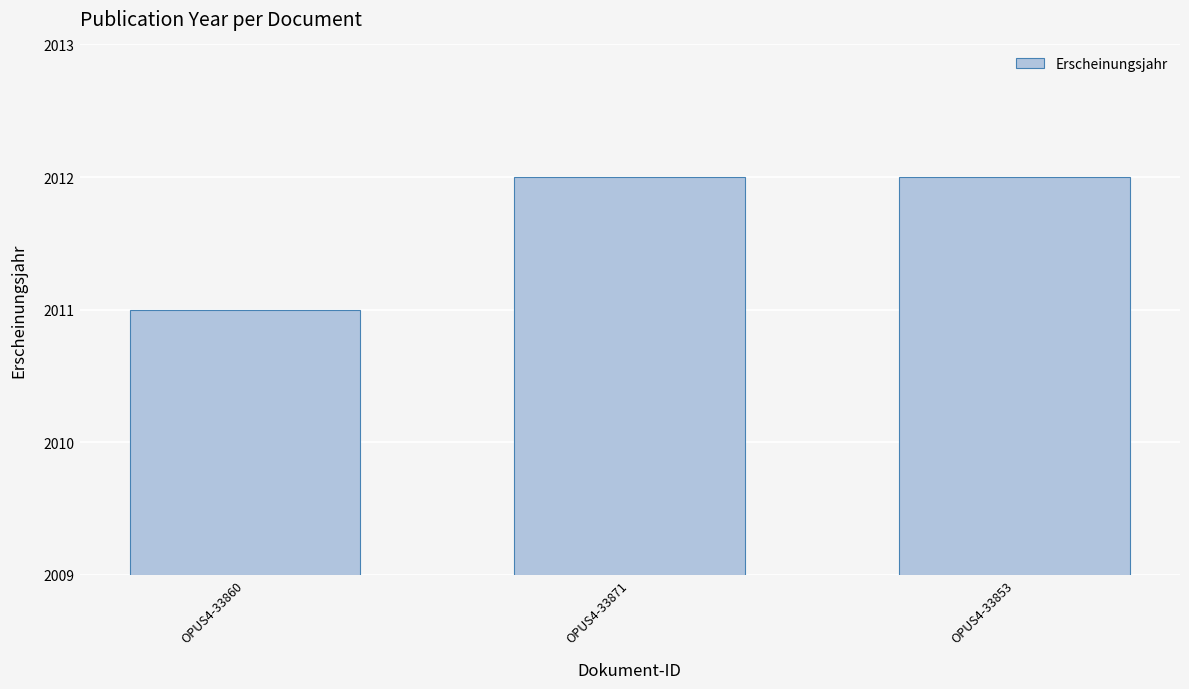

What is the smallest value displayed?

2011